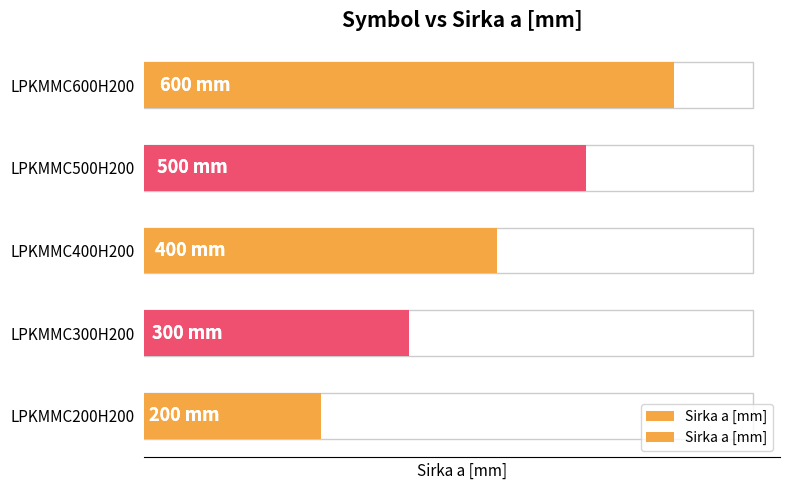

Where is the data nearest to the value 400?

LPKMMC400H200